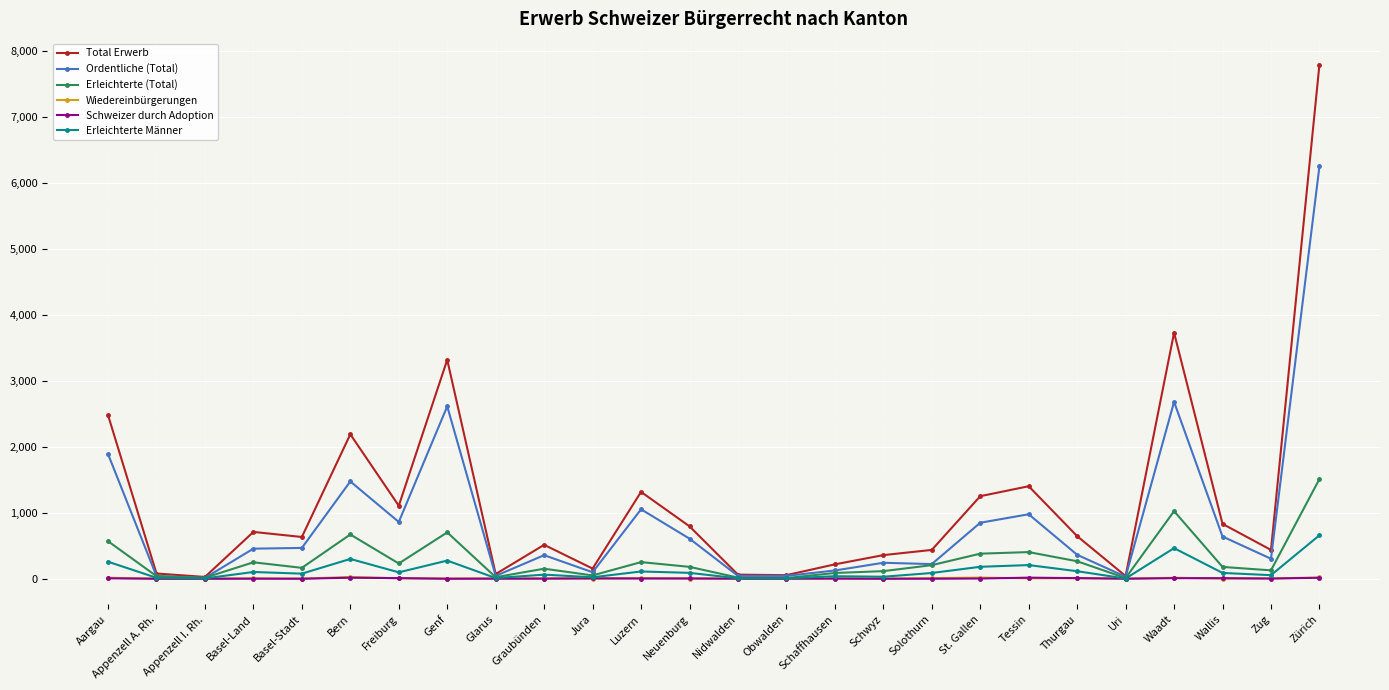

How many values in the Ordentliche (Total) series are below 456?

13